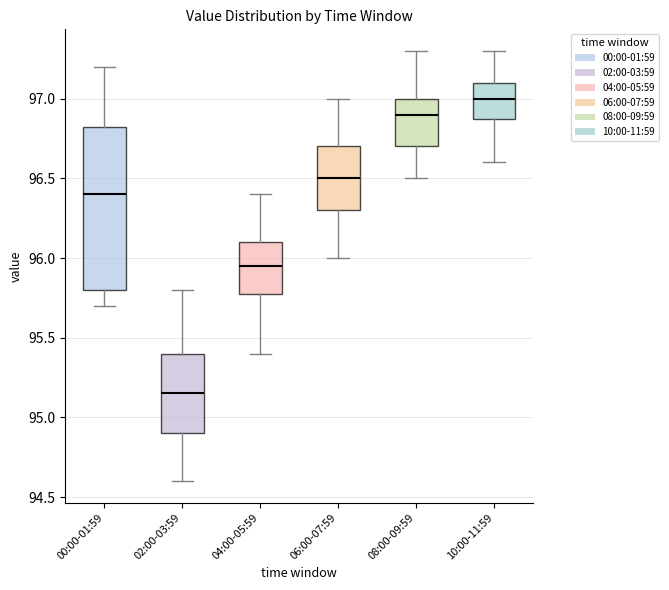

Reading left to right, read every box against the y-axis: the position of its median line, the range the box covers, and the ends of its whiskers. The values are not printed on the chart, so give them approximately, as read against the axis.

00:00-01:59: median 96.40, box 95.80 to 96.85, whiskers 95.70 to 97.20
02:00-03:59: median 95.15, box 94.90 to 95.40, whiskers 94.60 to 95.80
04:00-05:59: median 95.95, box 95.80 to 96.10, whiskers 95.40 to 96.40
06:00-07:59: median 96.50, box 96.30 to 96.70, whiskers 96.00 to 97.00
08:00-09:59: median 96.90, box 96.70 to 97.00, whiskers 96.50 to 97.30
10:00-11:59: median 97.00, box 96.90 to 97.10, whiskers 96.60 to 97.30